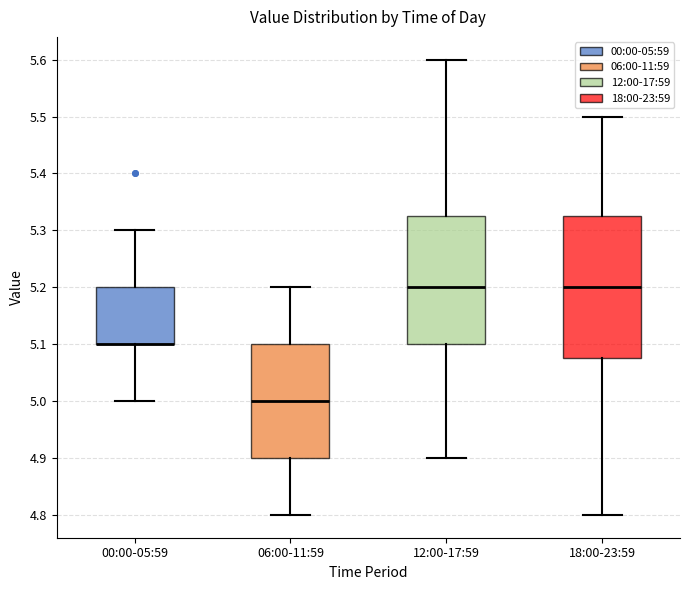

Which box is the tallest, from its lower edge to its upper edge?

18:00-23:59